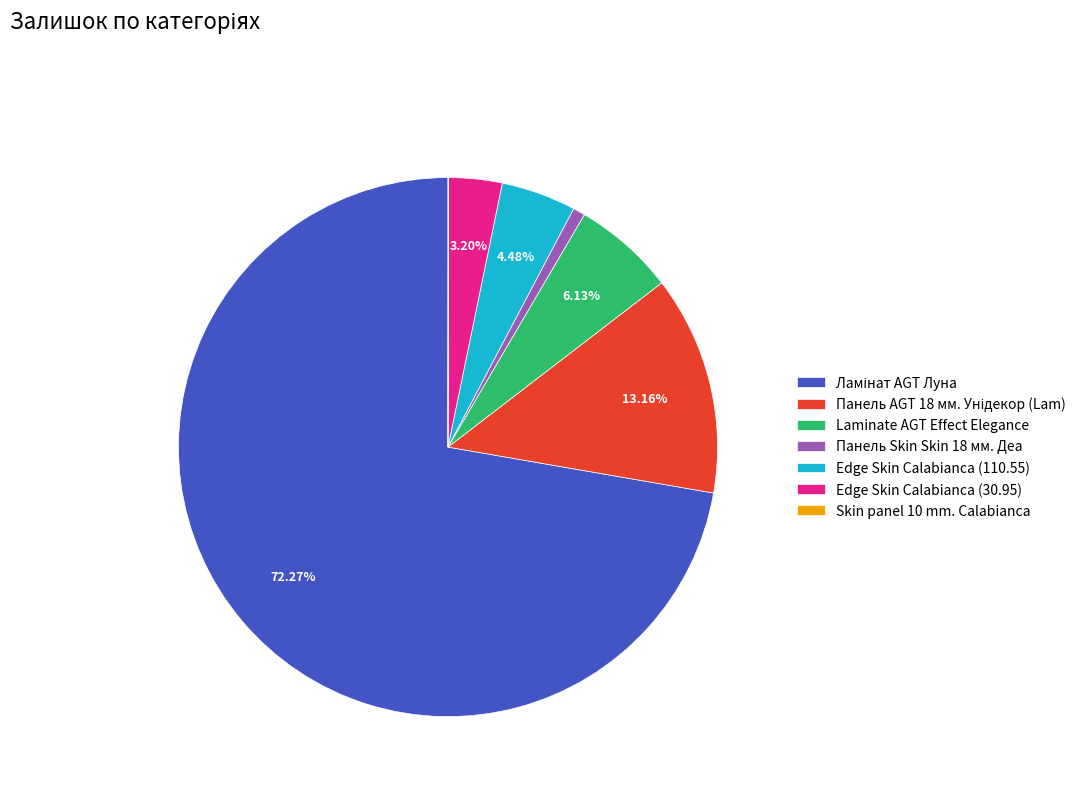

Is the sum of Laminate AGT Effect Elegance and Панель Skin Skin 18 мм. Деа greater than half?

No